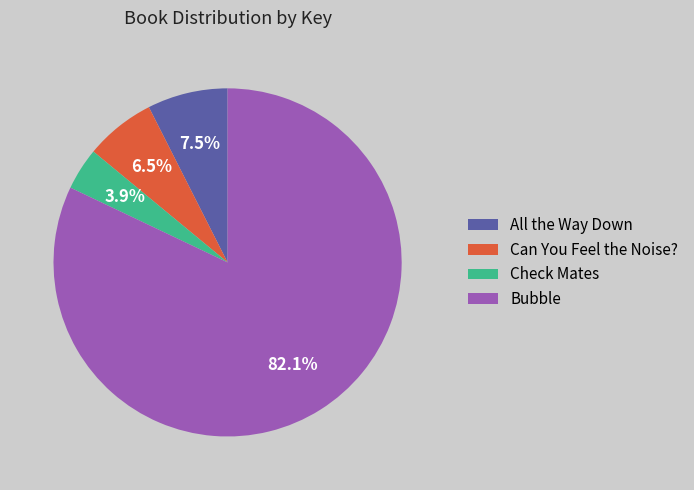

Which slice represents more than half of the pie?

Bubble